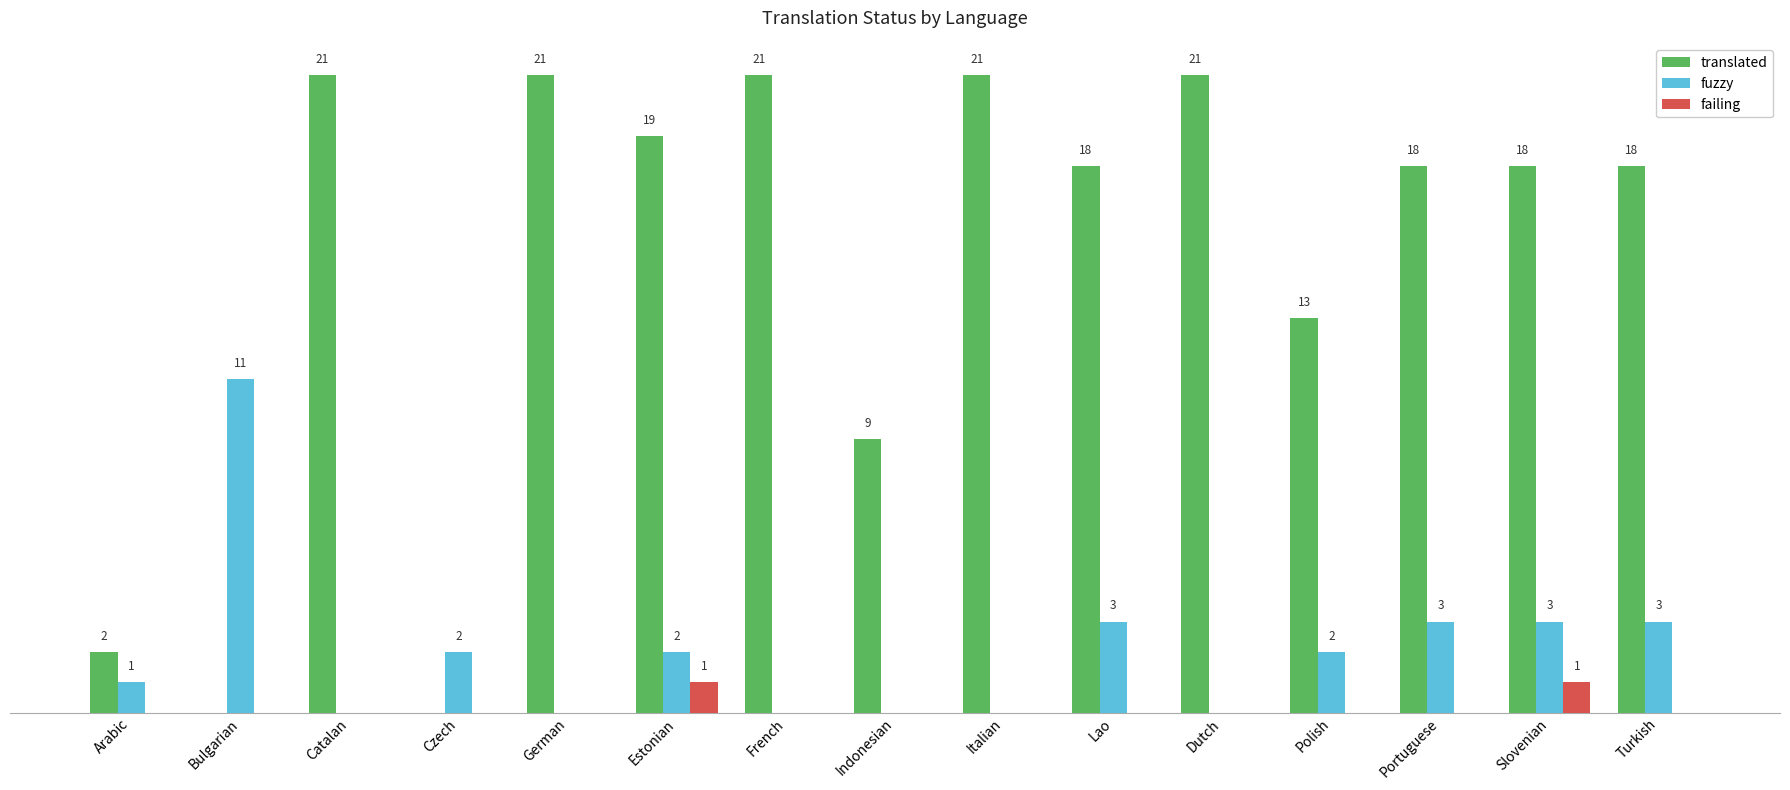

Is the value of failing at Polish greater than the value of fuzzy at Lao?

No